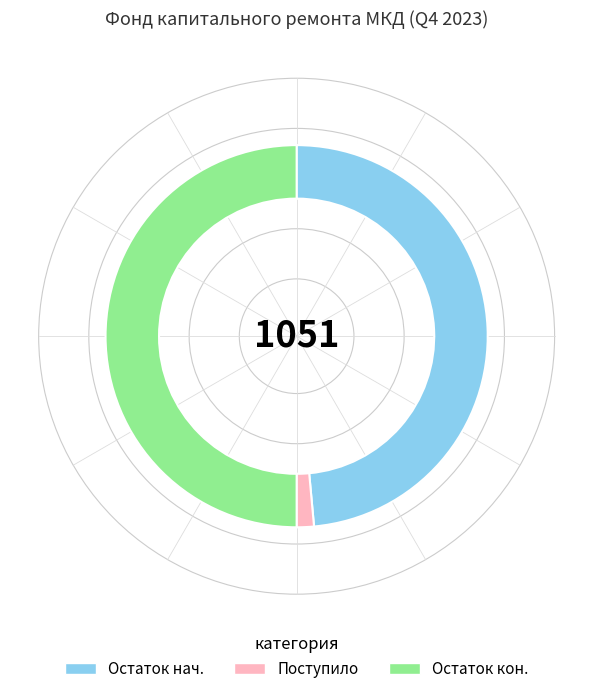

Rank the categories by value from lowest to highest.

Поступило, Остаток нач., Остаток кон.